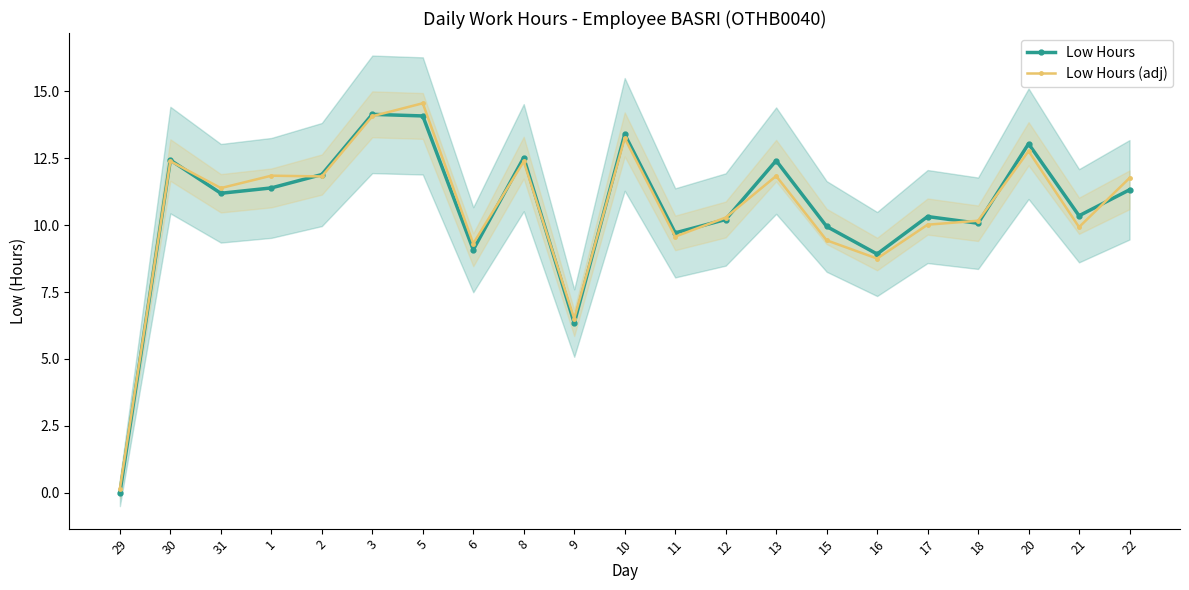

List the series in order of their peak value, highest first.

Low Hours (adj), Low Hours